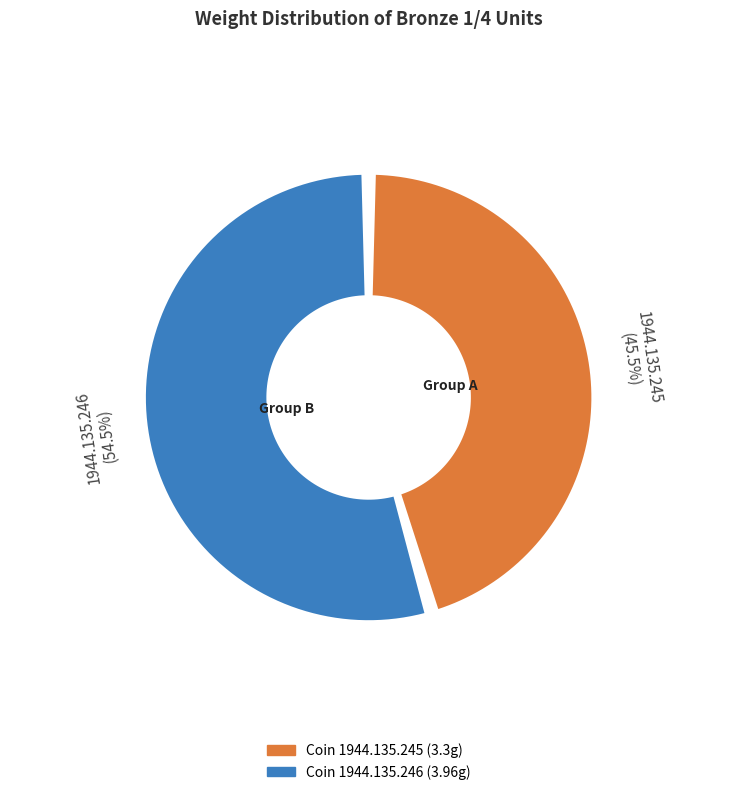

Which category has the smallest portion of the pie?

Coin 1944.135.245